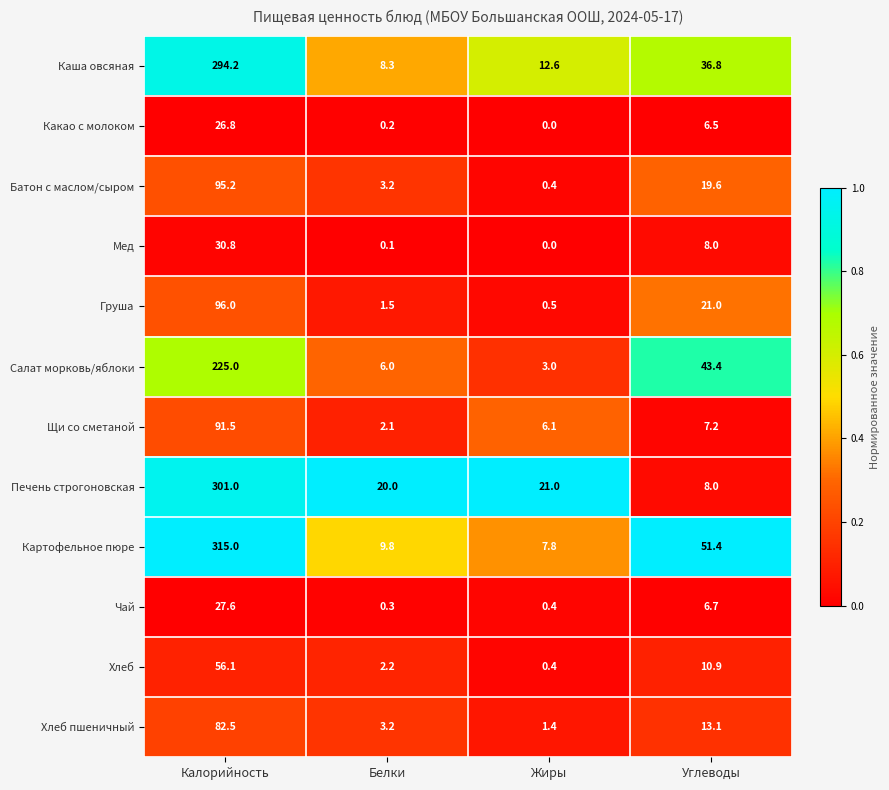

At which category is the sum across all series the highest?

Калорийность